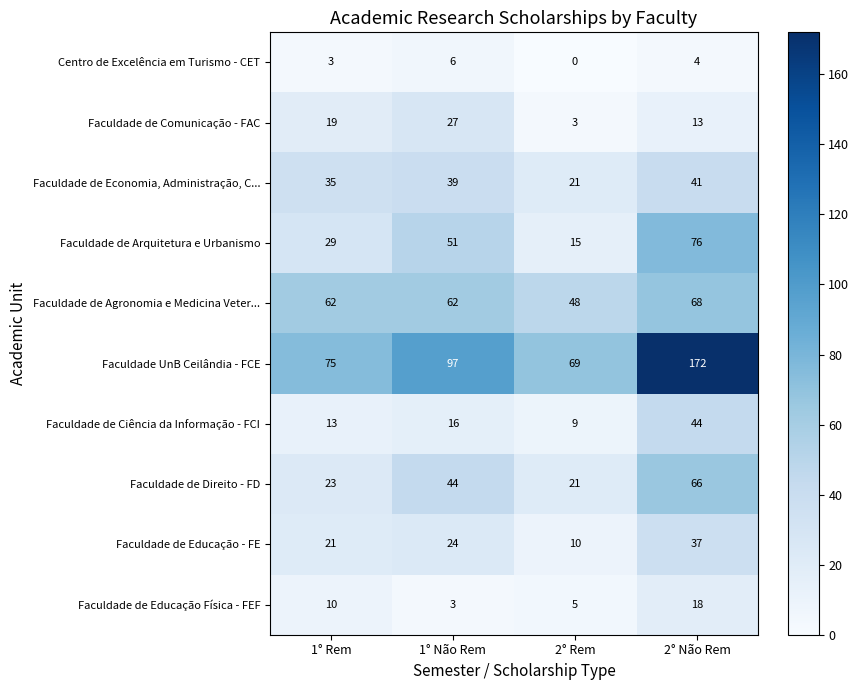

What is the lowest value of the Faculdade de Educação Física - FEF series?

3